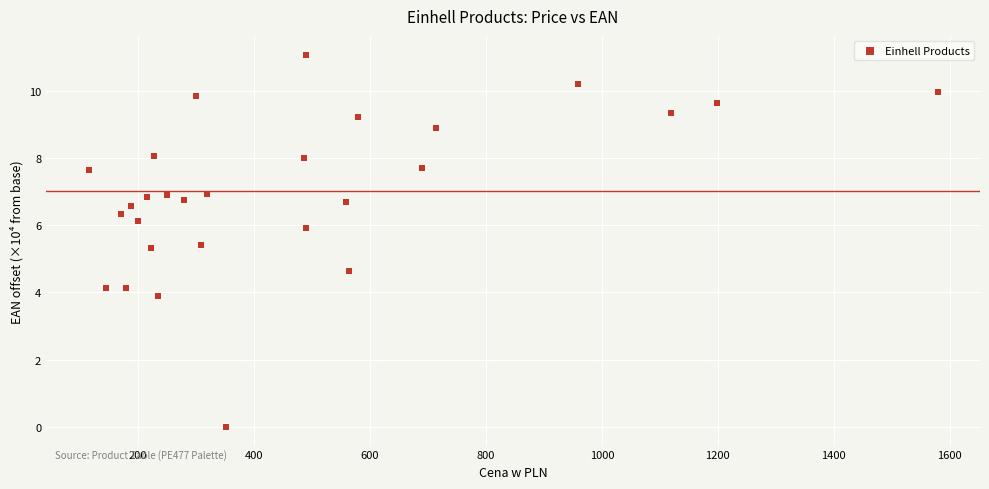

What is the range of Y values (max minus min)?

11.1